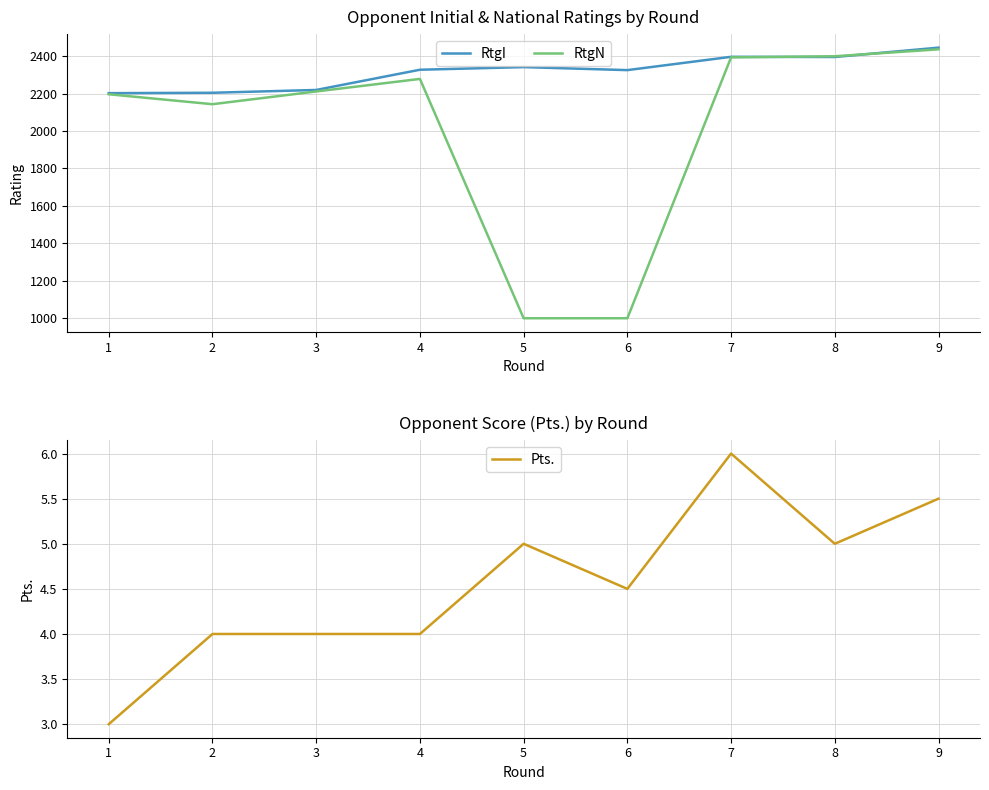

Is it true that RtgI equals 3715.7 at 8?

False